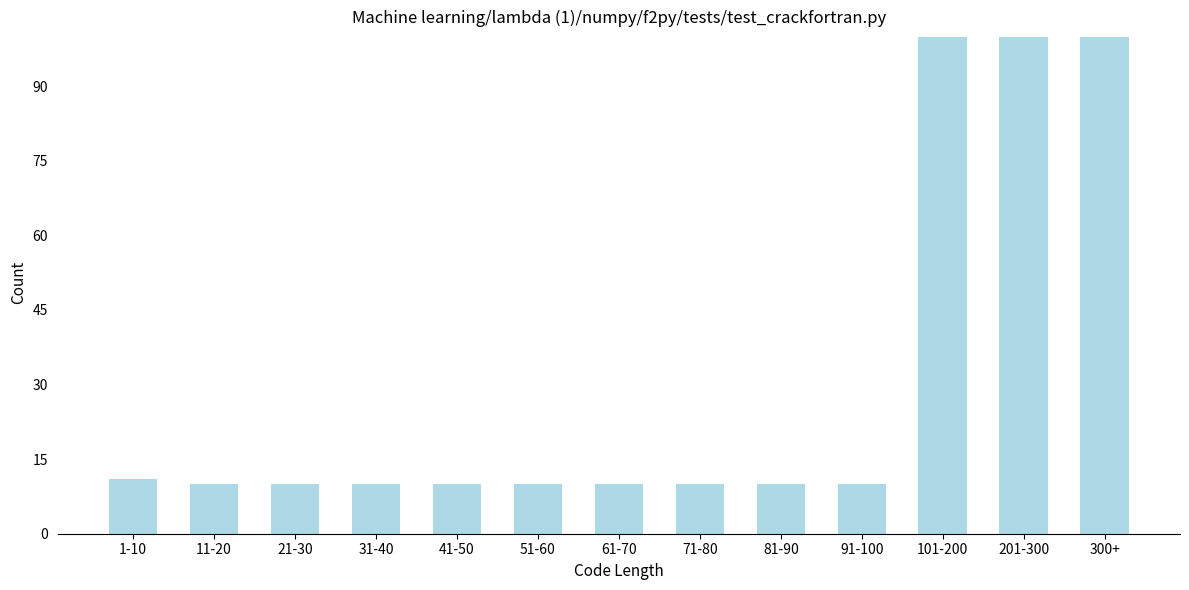

Reading left to right, what are all the values shown in this chart?

11	10	10	10	10	10	10	10	10	10	100	100	100